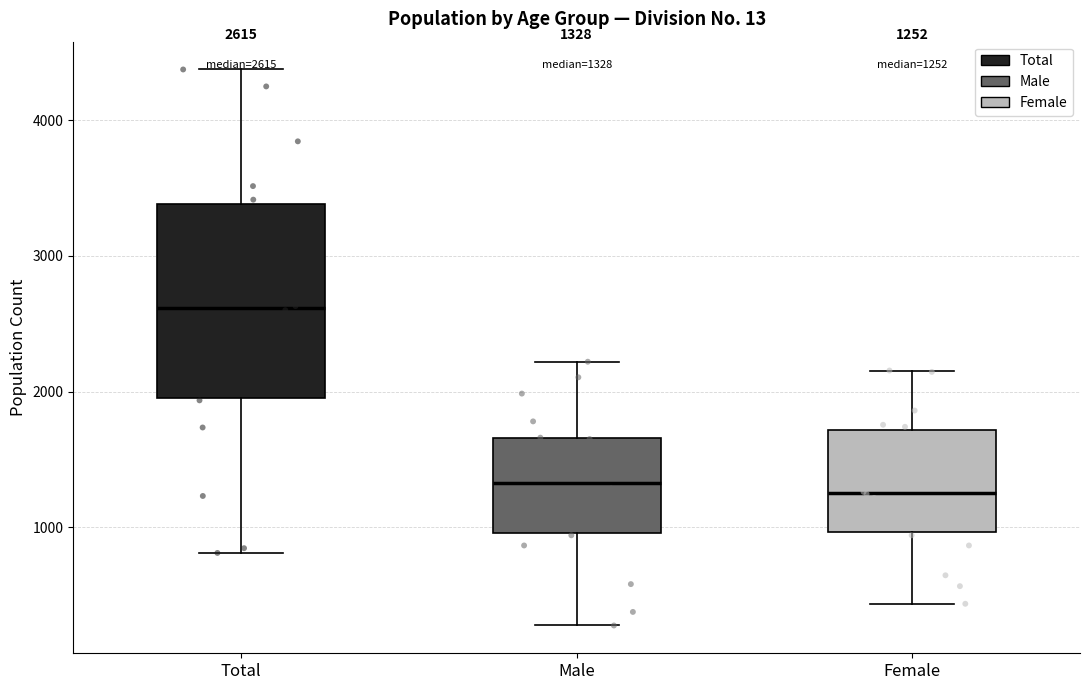

Which box is the tallest, from its lower edge to its upper edge?

Total